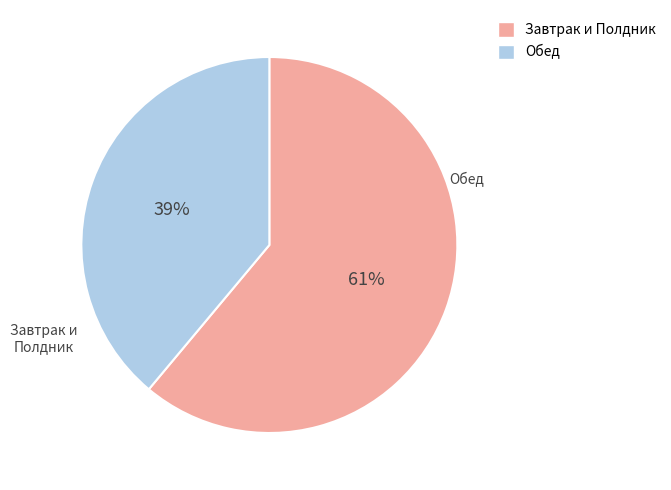

To the nearest percent, what is the difference between the largest and smallest slice percentages?

21%